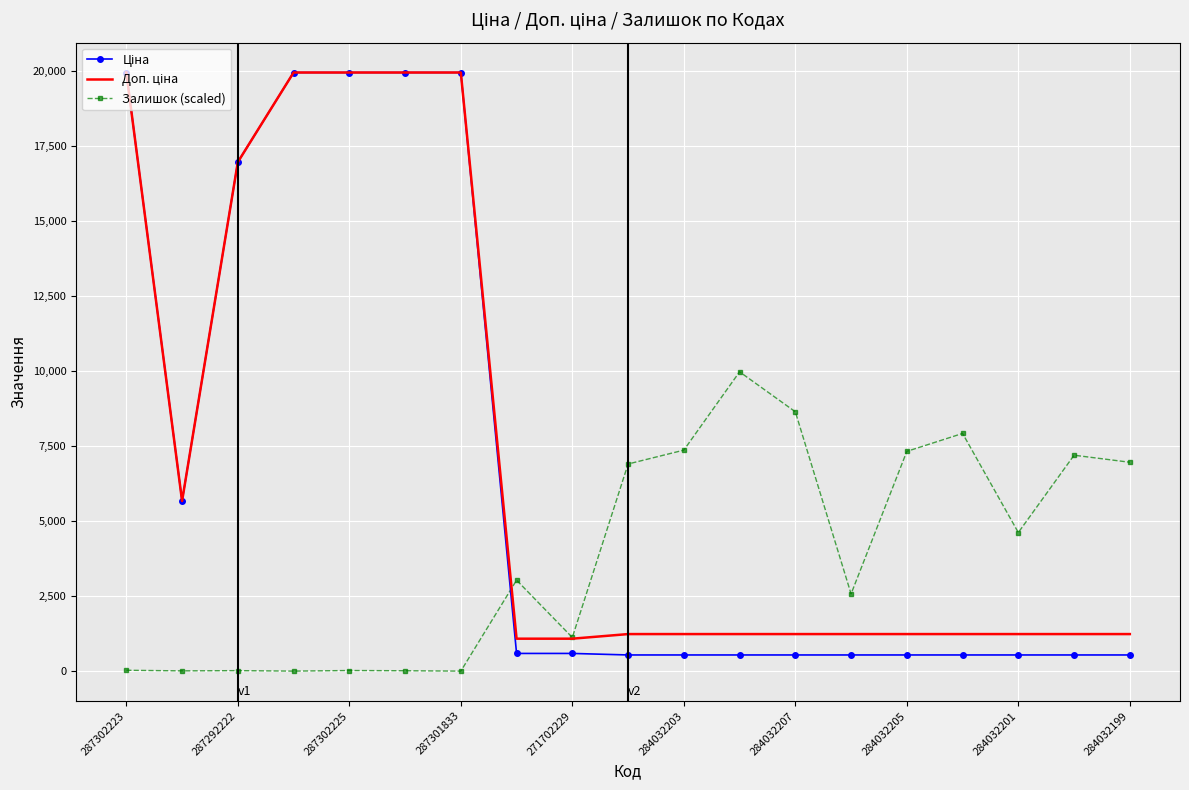

What is the maximum value shown in the chart?

19964.2